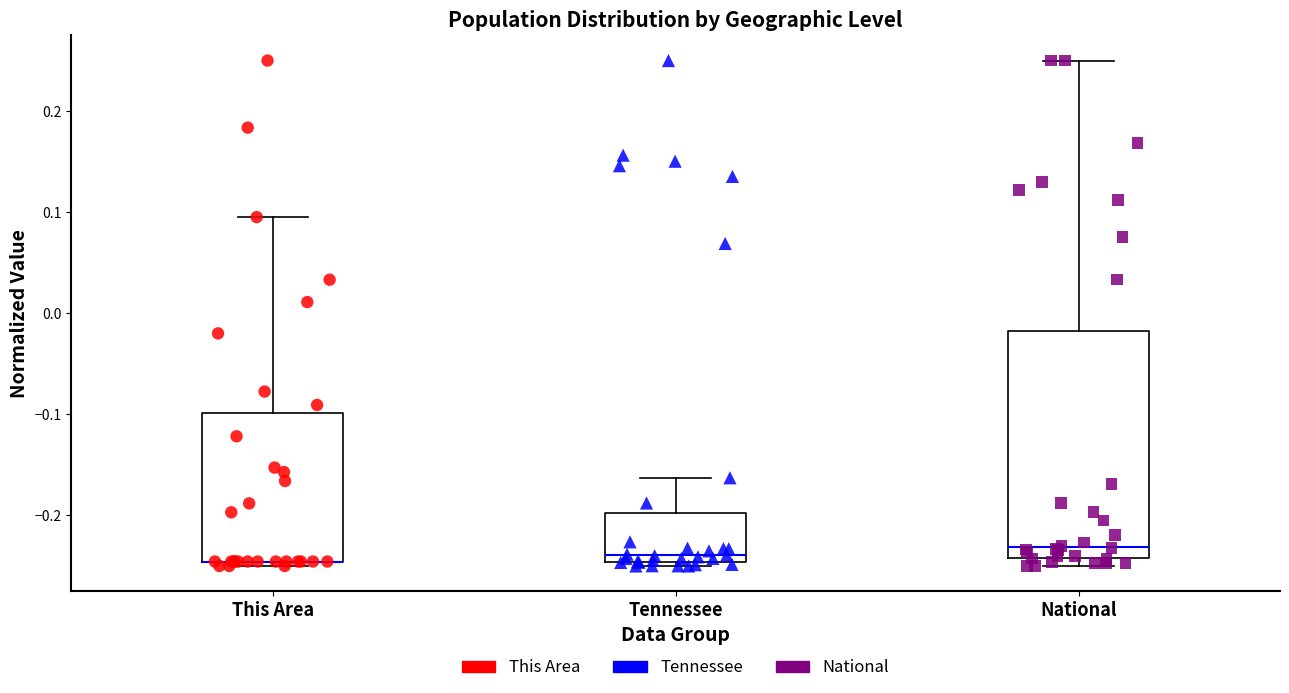

Comparing the boxes themselves (not the whiskers), which one is the tallest?

National